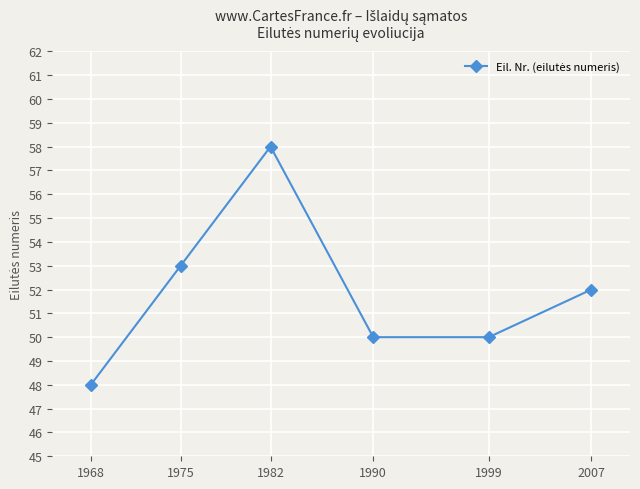

What is the difference between the values at 1982 and 1990?

8